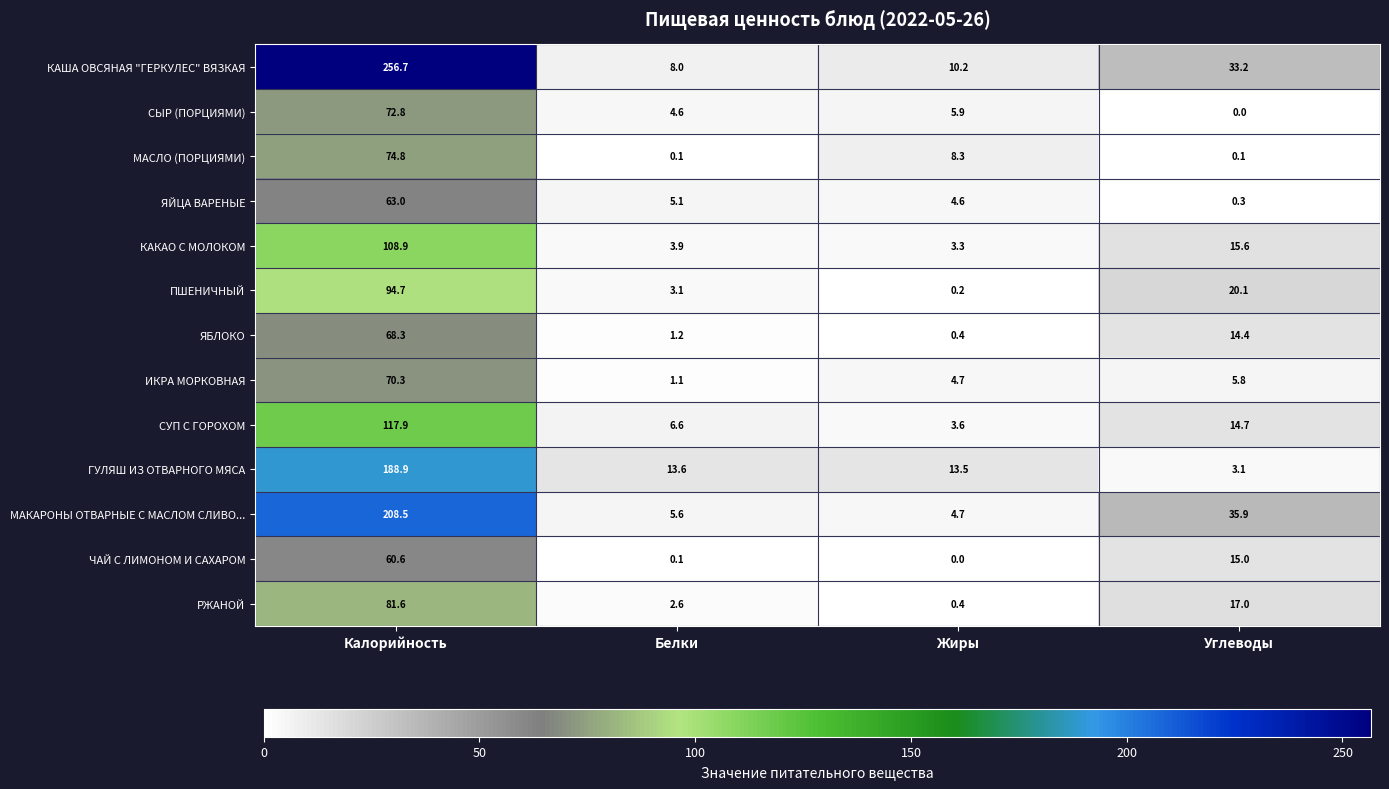

What is the minimum value for ГУЛЯШ ИЗ ОТВАРНОГО МЯСА?

3.1